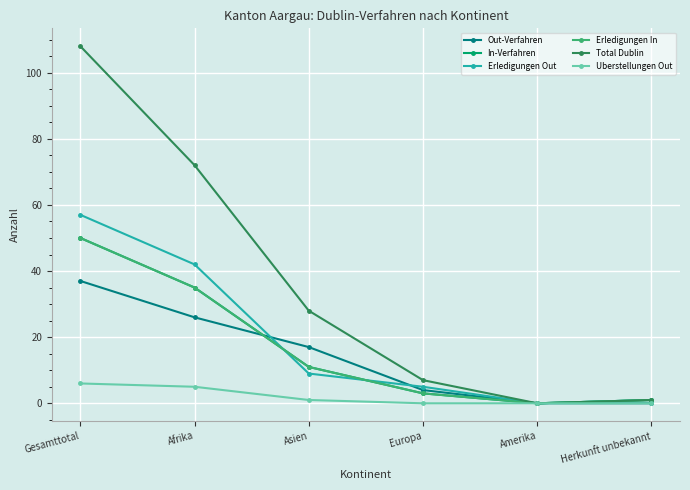

Is this an area chart (filled region under the line)?

No